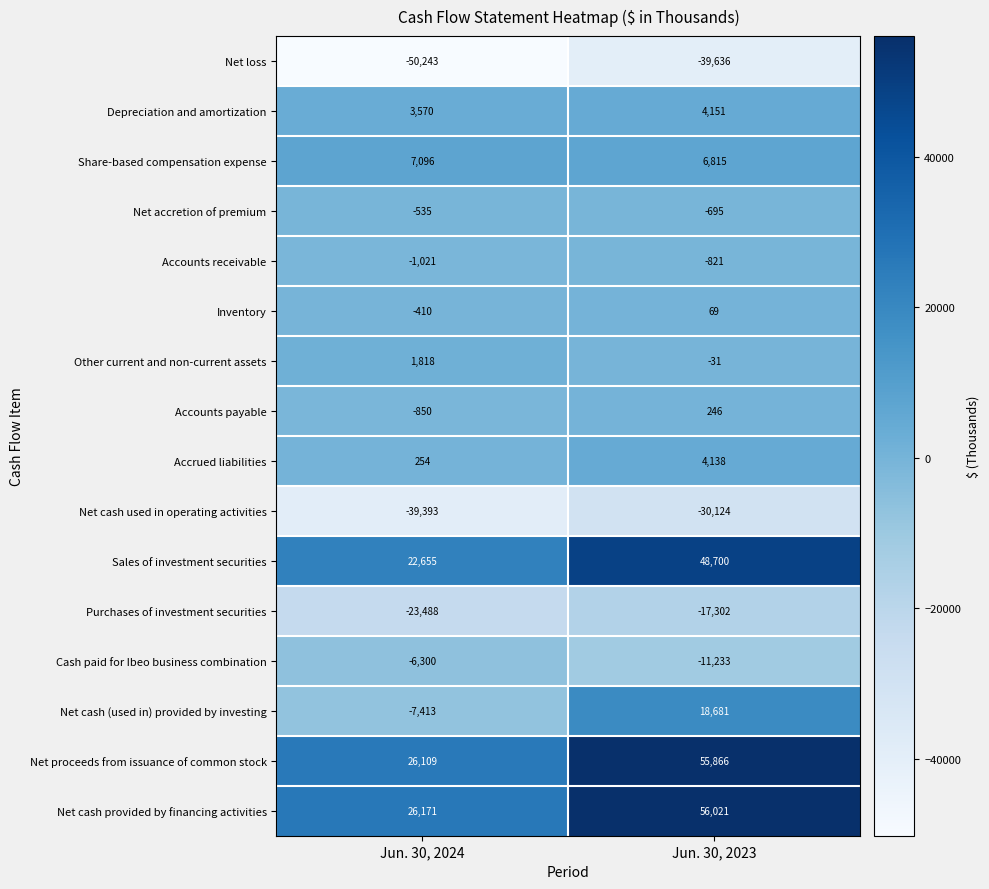

What is the difference between the Accrued liabilities values at Jun. 30, 2023 and Jun. 30, 2024?

3884